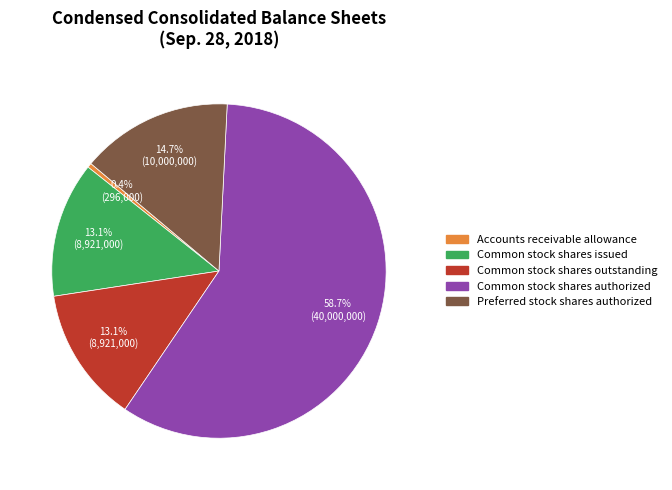

Is it true that Common stock shares issued is 1% of the pie?

False